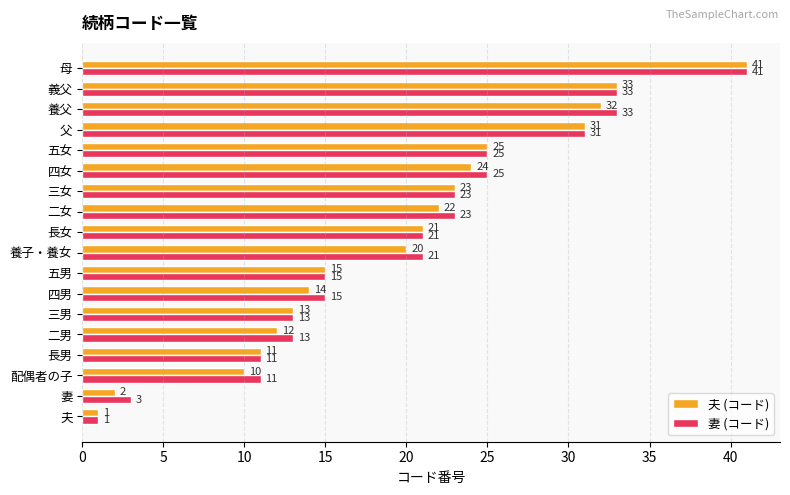

Rank the series by their average value, from lowest to highest.

夫 (コード), 妻 (コード)